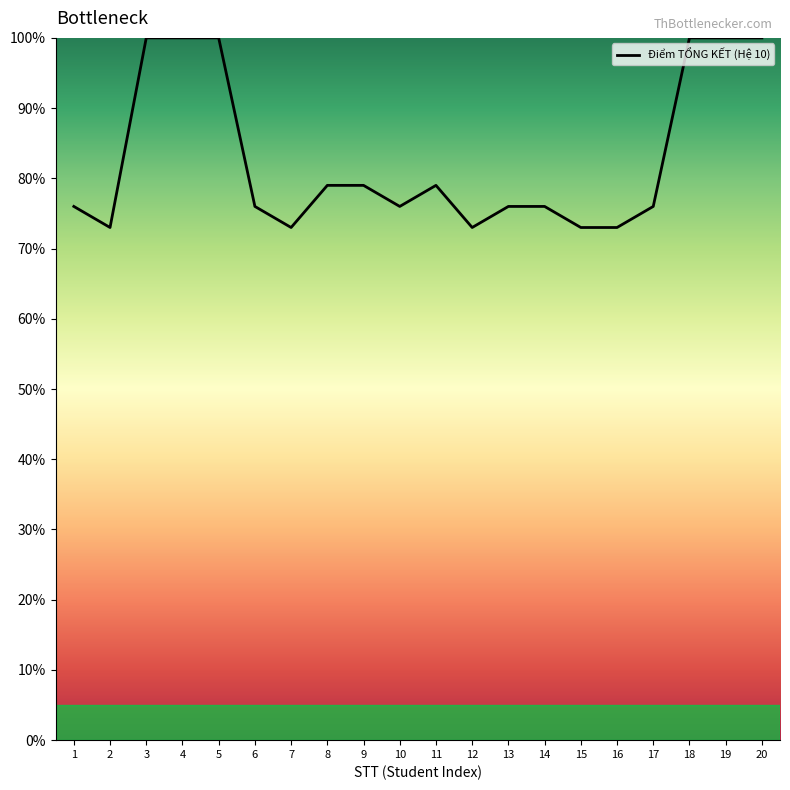

What is the ratio of the value at 10 to the value at 5?

0.8